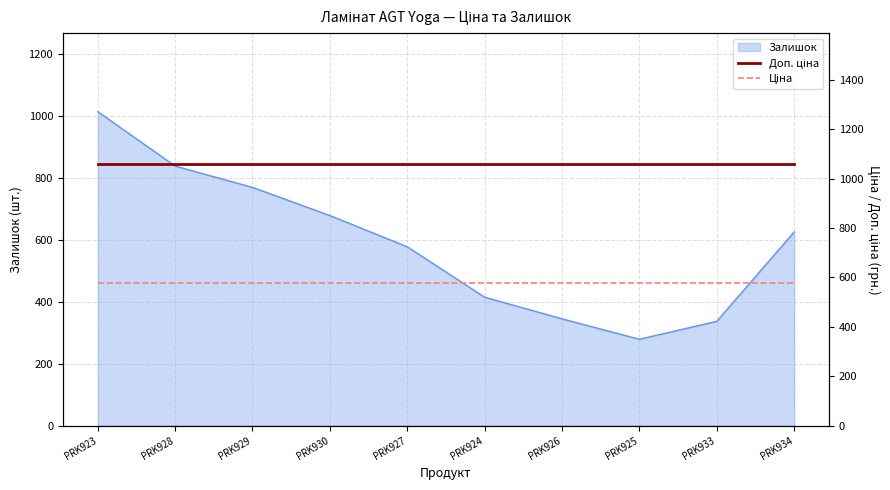

The Доп. ціна series shows 1060.0 at PRK933. True or false?

True